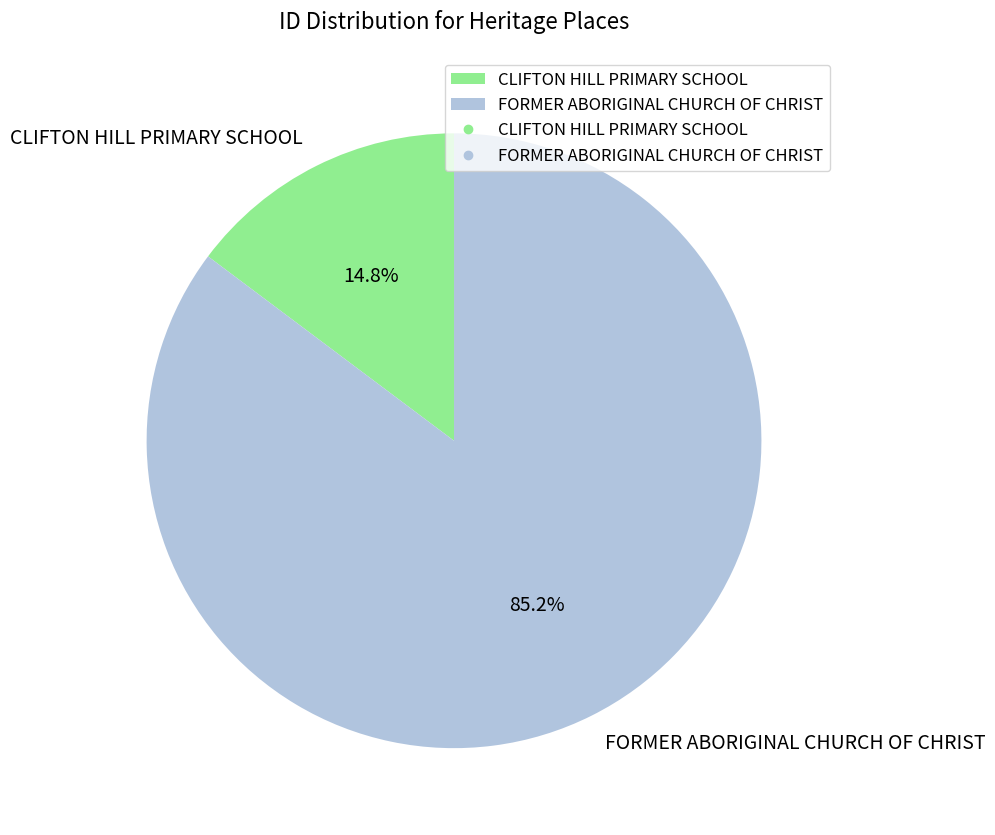

What percentage do CLIFTON HILL PRIMARY SCHOOL and FORMER ABORIGINAL CHURCH OF CHRIST together represent?

100.0%